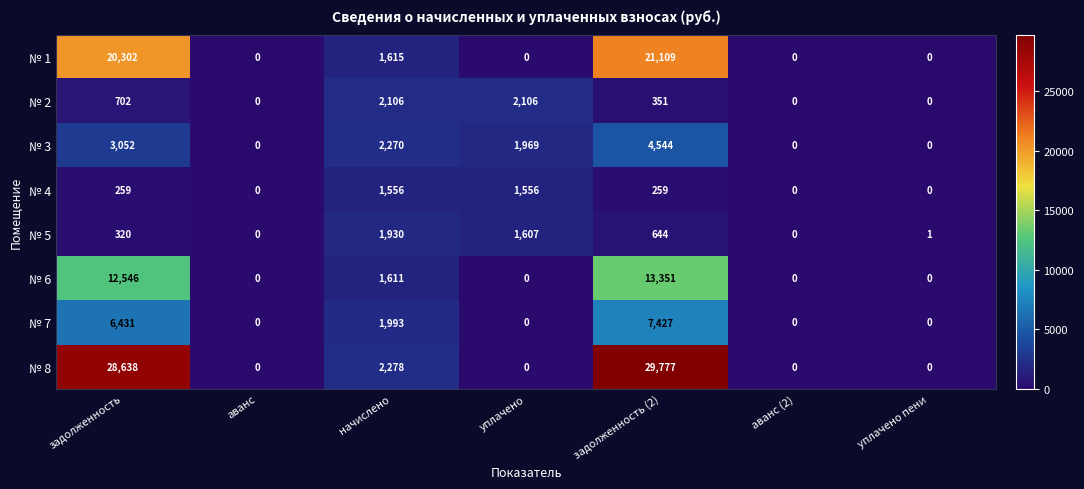

How many values in № 5 are above zero?

5